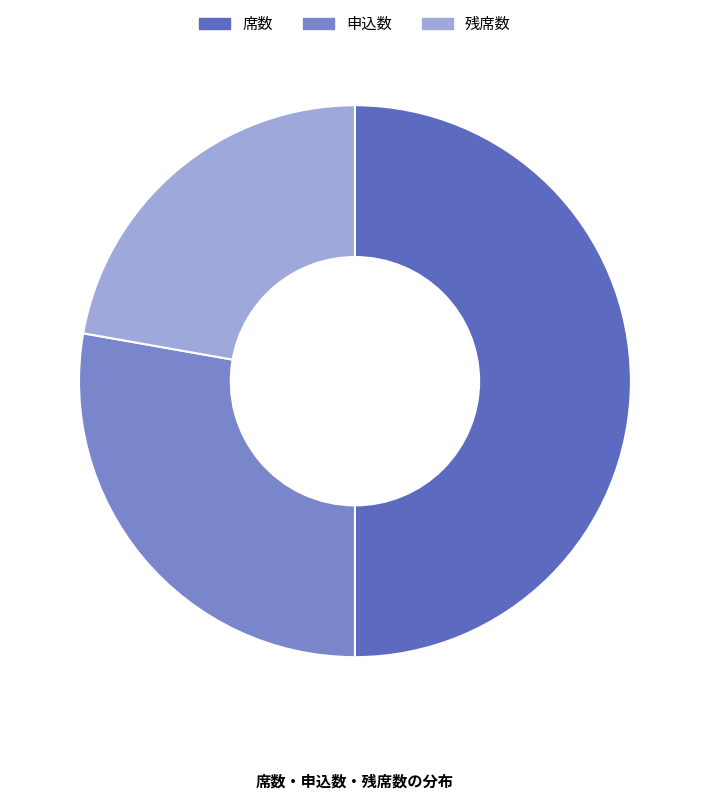

Does 残席数 represent more than half of the total?

No